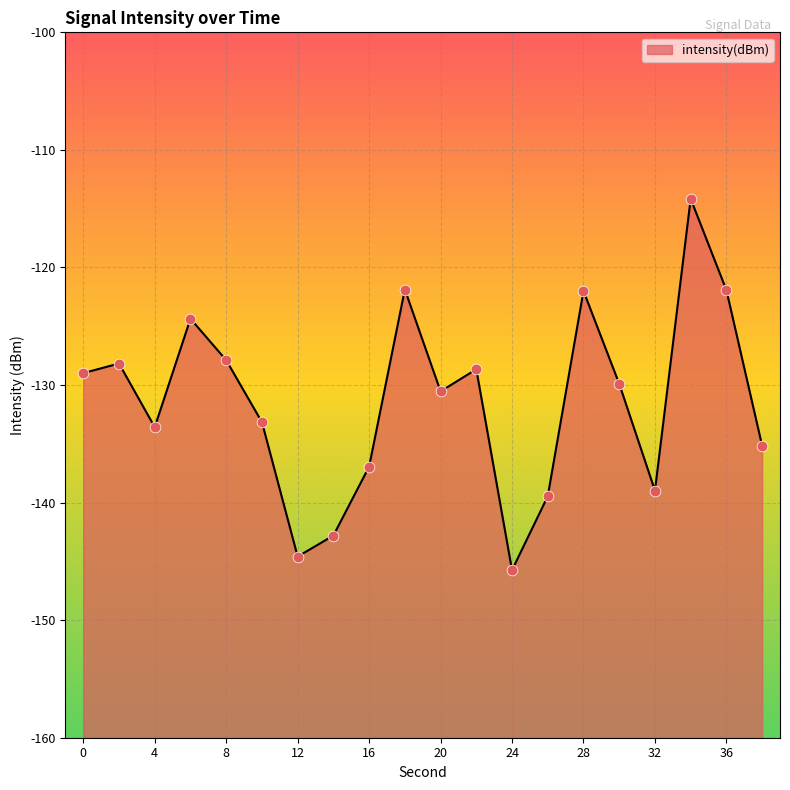

Between 10 and 38, which is larger?

10